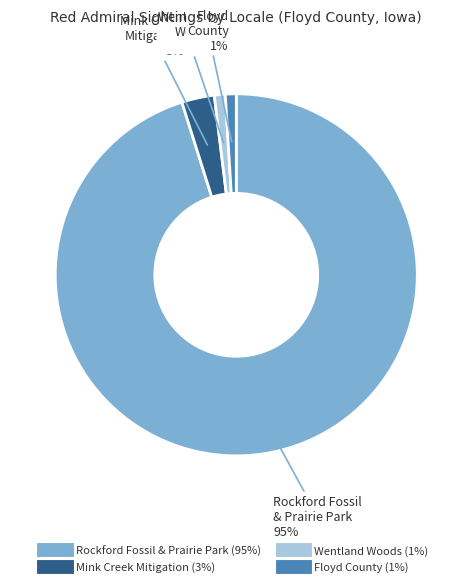

Is there any slice that represents more than half of the pie?

Yes